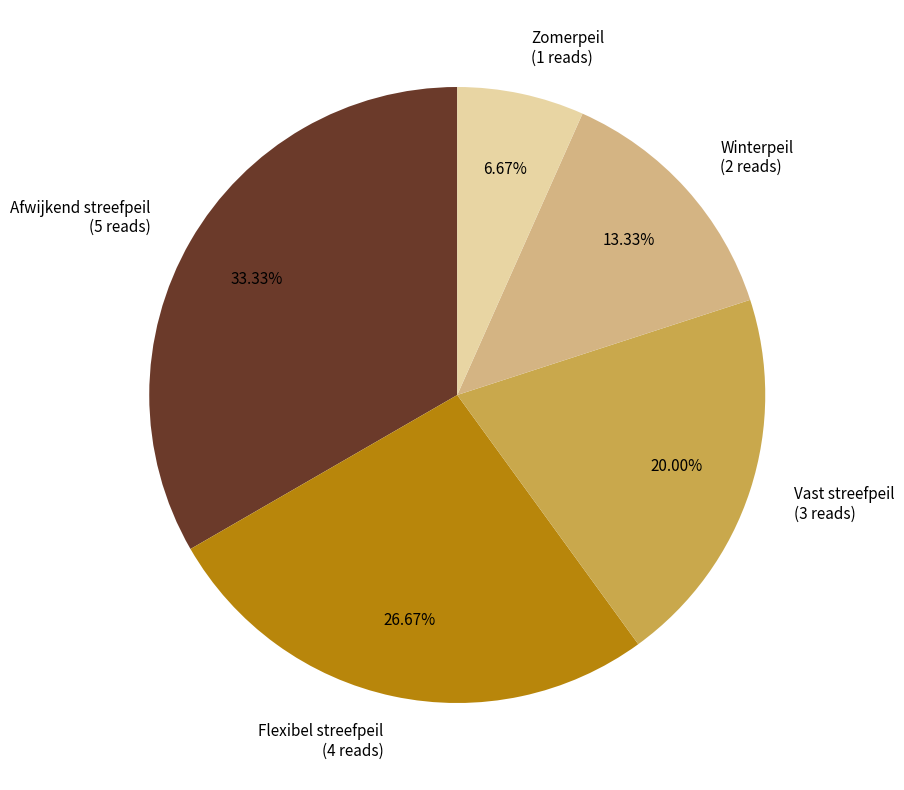

To the nearest percent, what is the combined percentage of Winterpeil and Afwijkend streefpeil?

47%